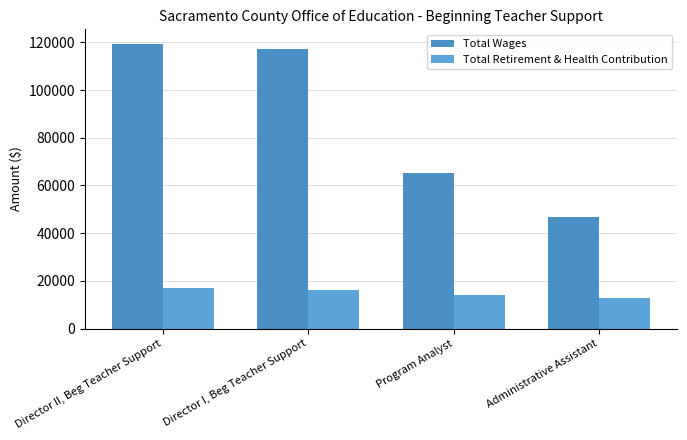

Reading left to right, what are all the values shown in this chart?

Total Wages: Director II, Beg Teacher Support=119501	Director I, Beg Teacher Support=117024	Program Analyst=65032	Administrative Assistant=46747
Total Retirement & Health Contribution: Director II, Beg Teacher Support=16920	Director I, Beg Teacher Support=16052	Program Analyst=14088	Administrative Assistant=12989